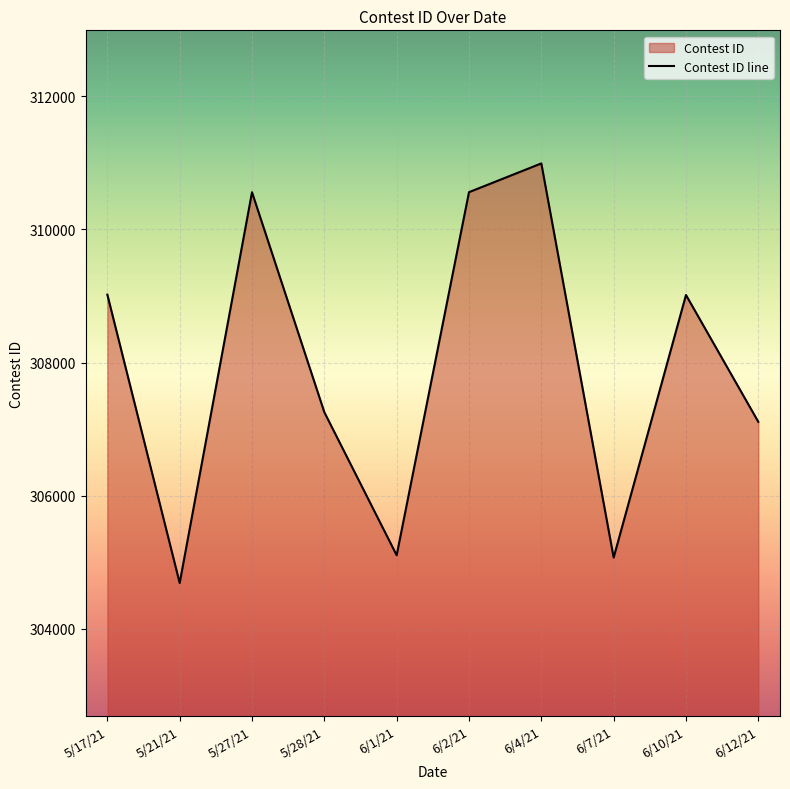

What is the maximum value shown in the chart?

310992